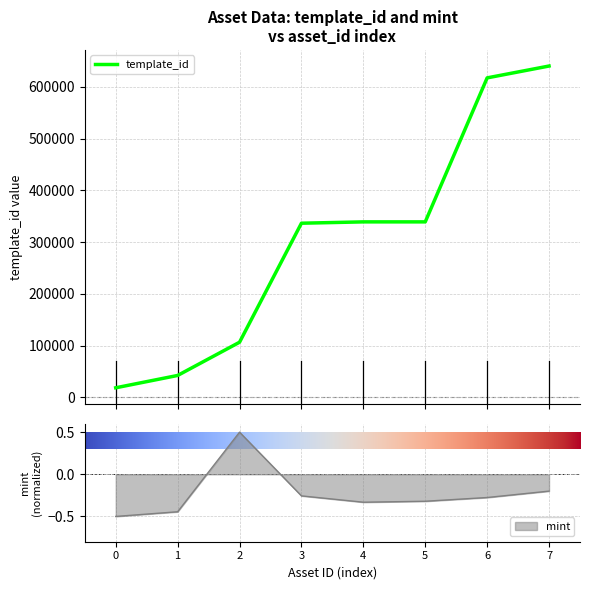

What is the value of the template_id point at the 4th from the left?

336643.0